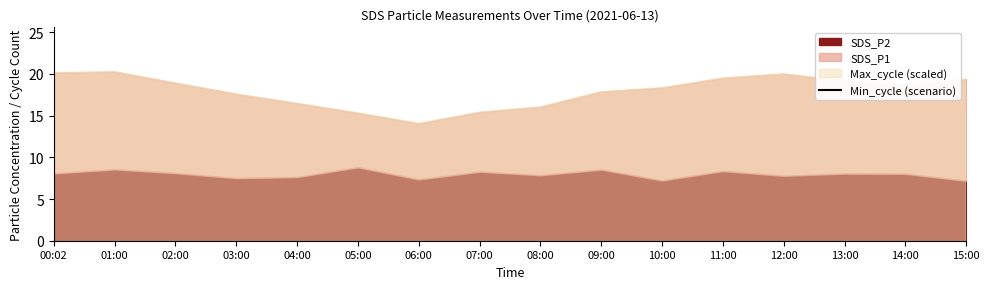

Which label corresponds to the smallest value in the chart?

06:00